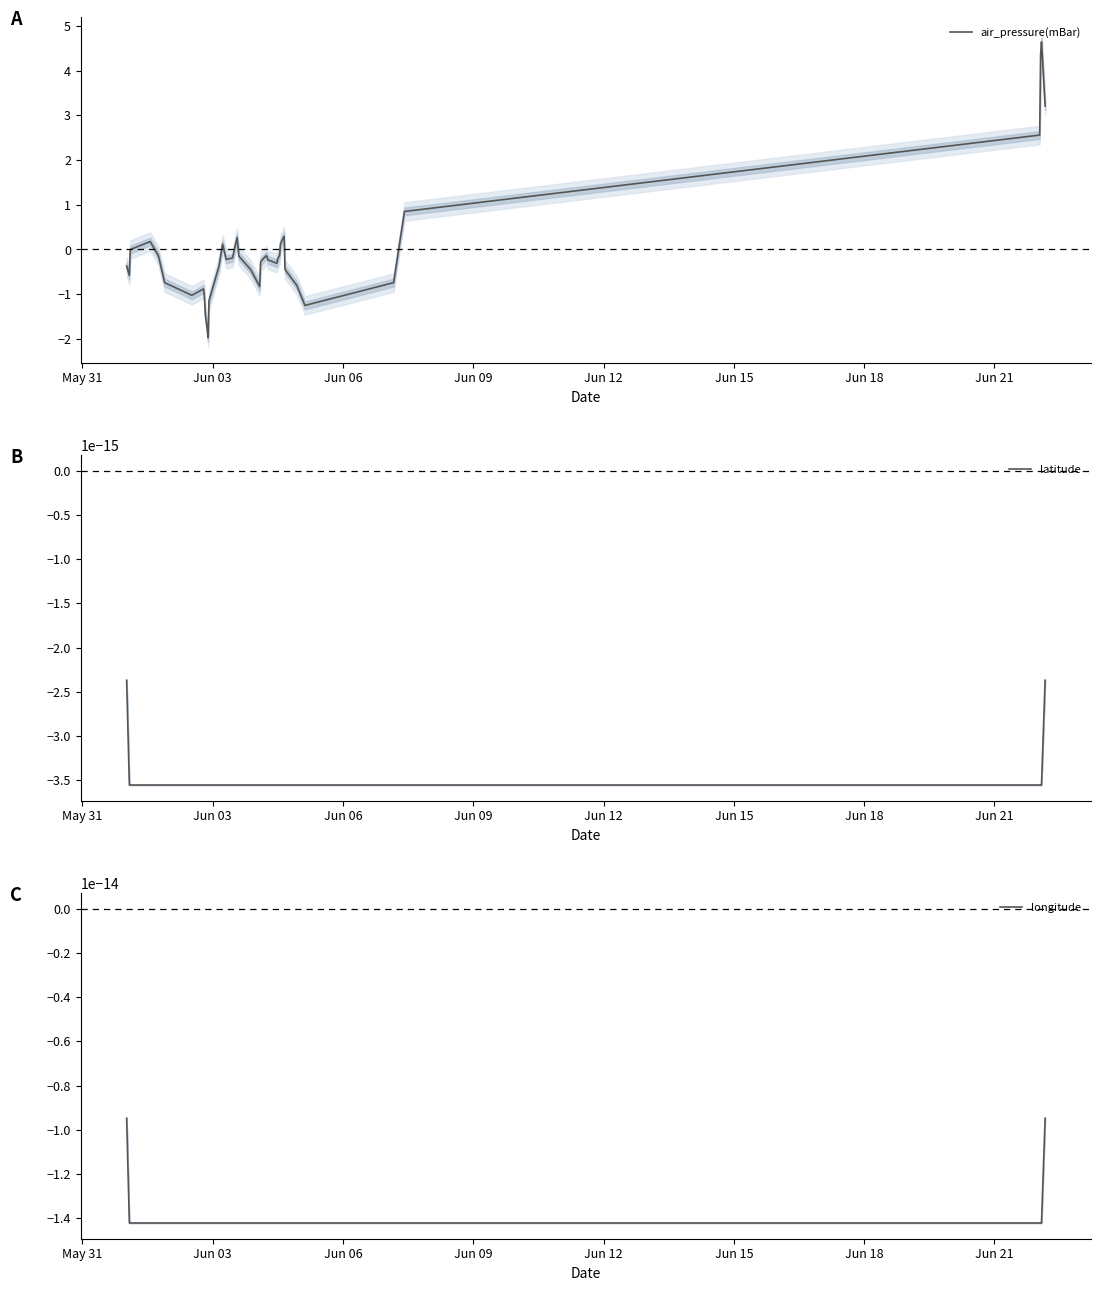

What is the maximum value for air_pressure(mBar)?

4.6